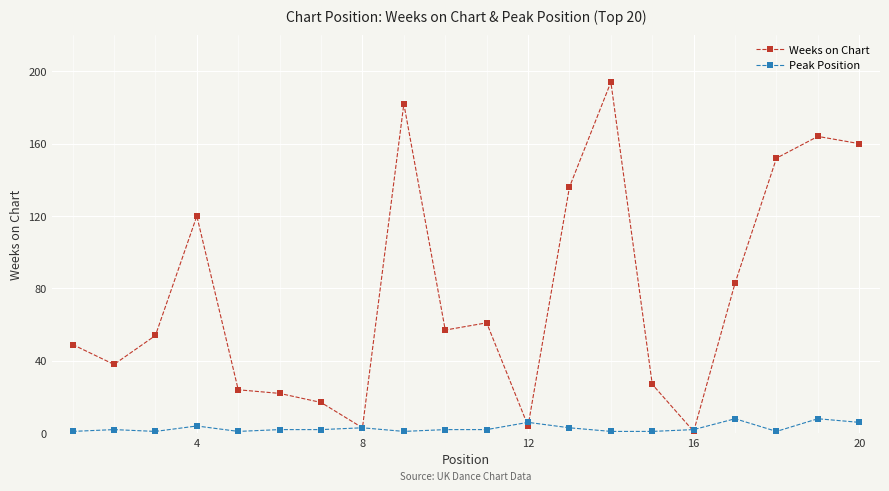

Which series has the largest range (max minus min)?

Weeks on Chart